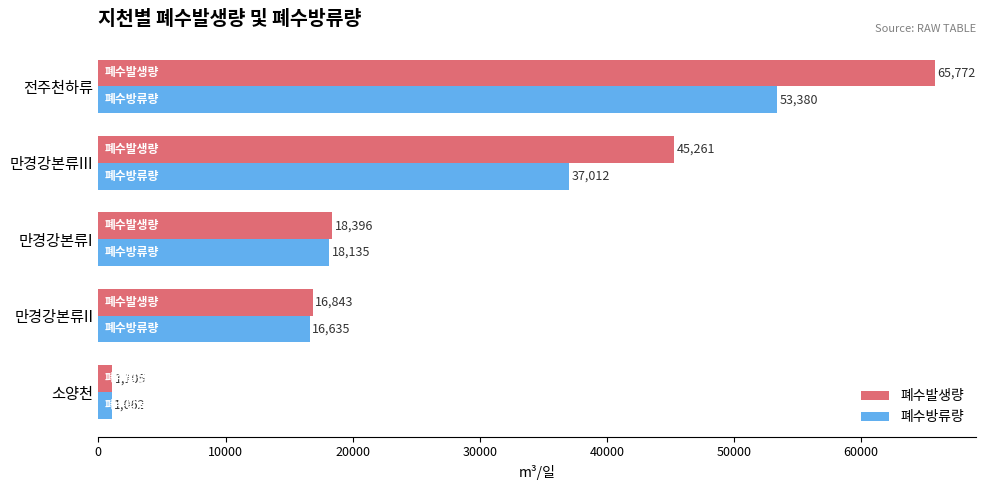

At which label is 폐수방류량 closest to 27220?

만경강본류I